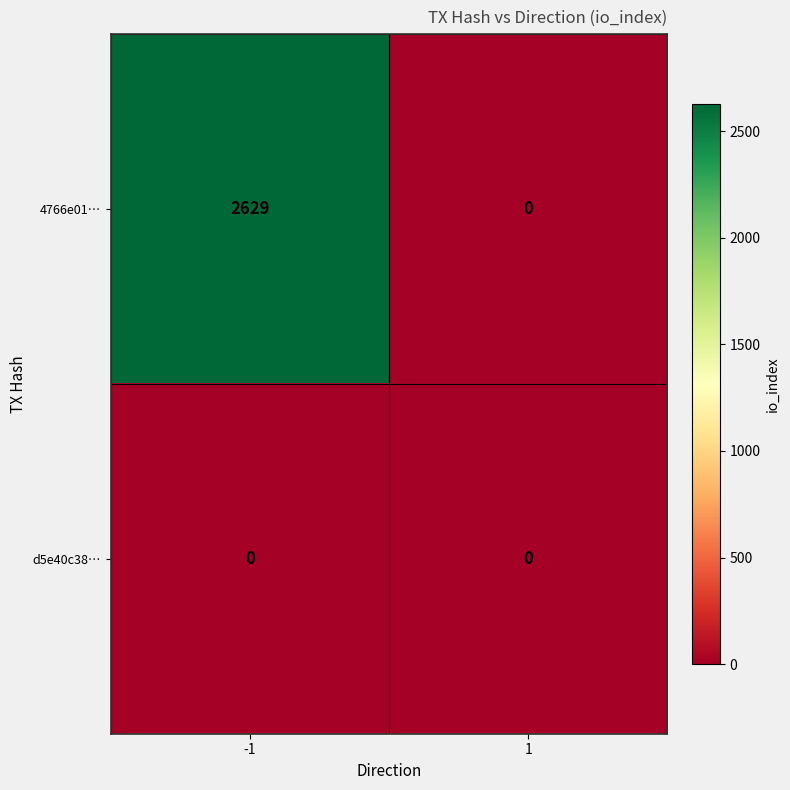

Between -1 and 1, which series saw the biggest shift?

4766e01…